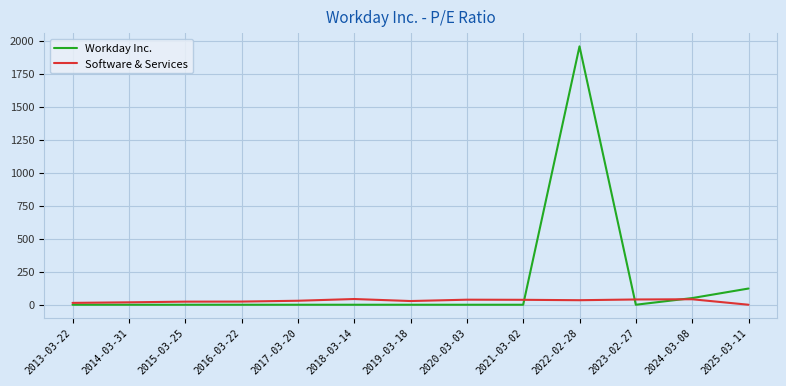

How many lines are shown in the chart?

2